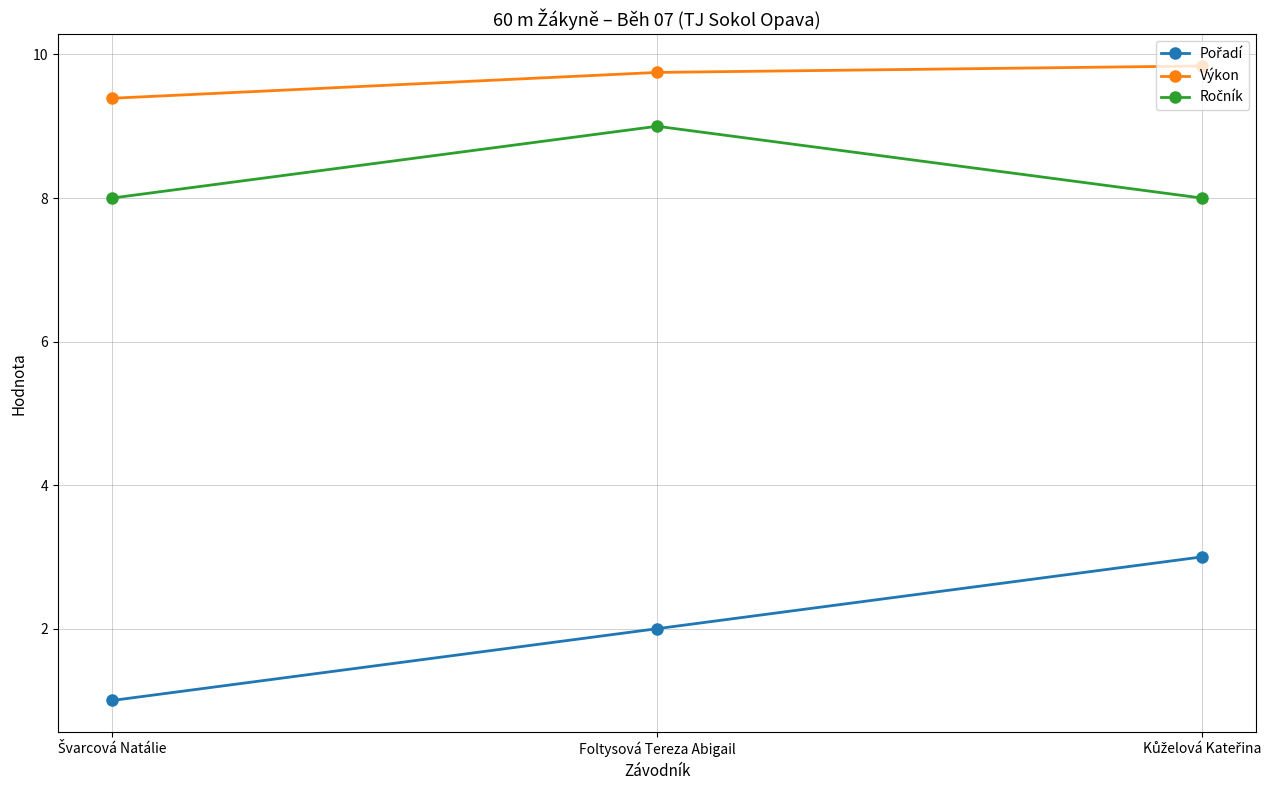

At how many categories does at least one series exceed 4?

3